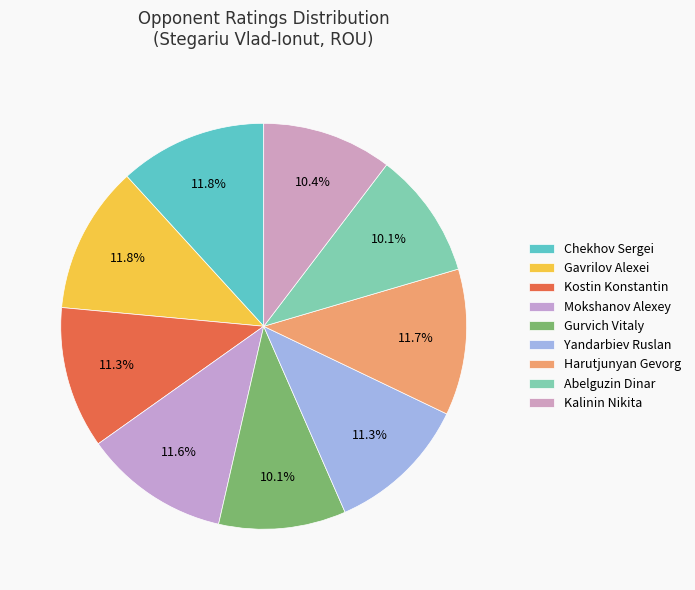

The Gurvich Vitaly slice represents 10% of the pie. True or false?

True